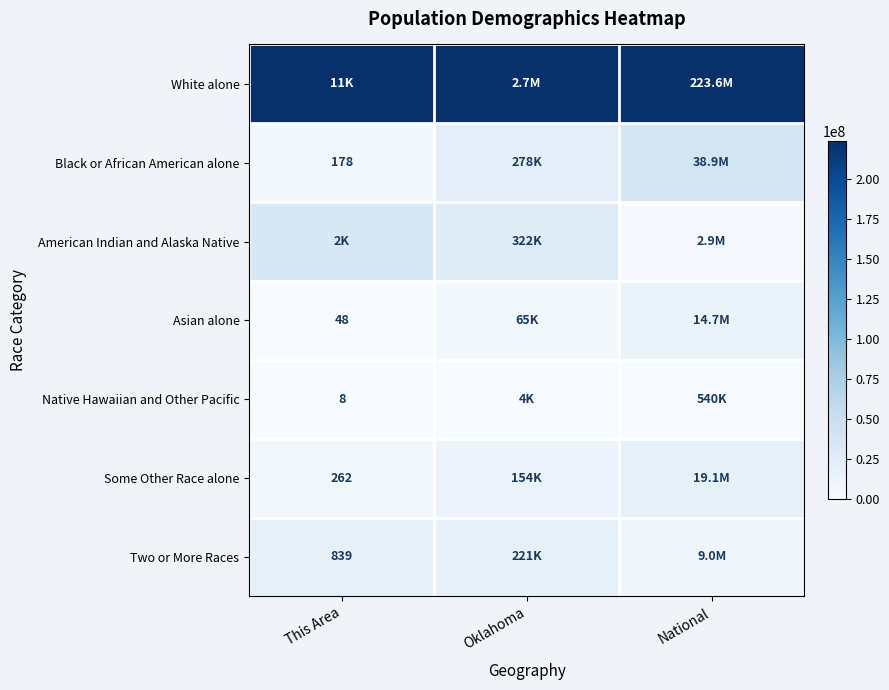

Count the number of categories in the chart.

3